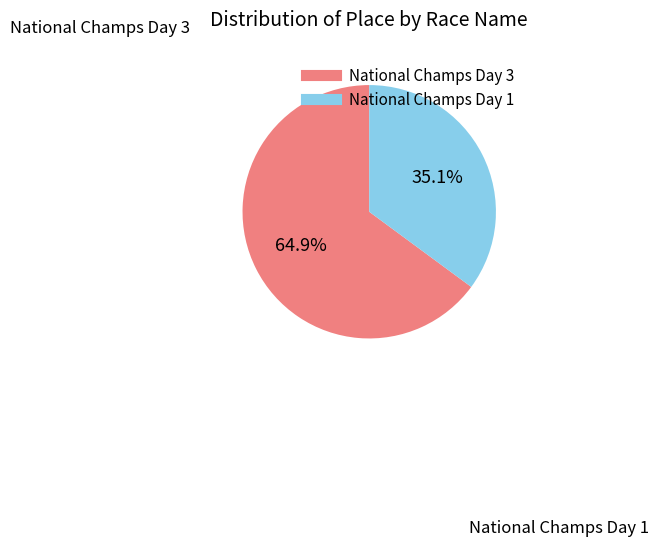

Is it true that National Champs Day 3 is 65% of the pie?

True